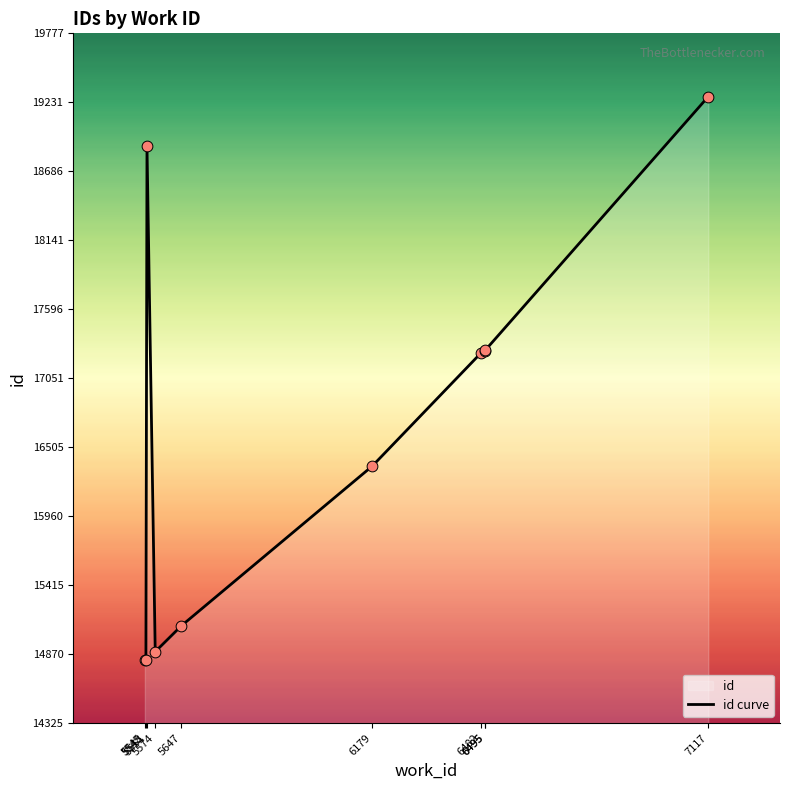

Which has a higher value, 6495 or 6495?

6495